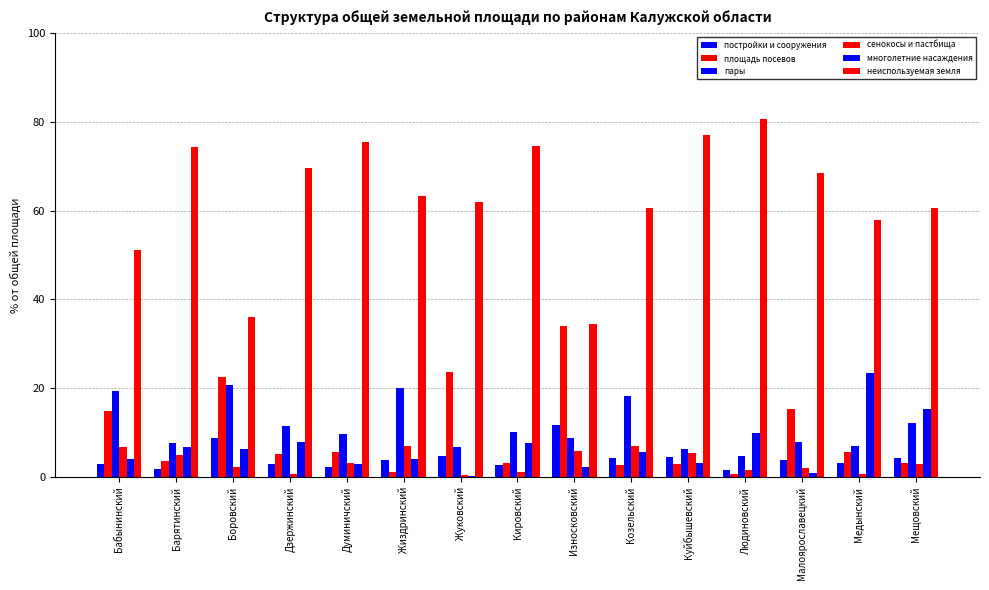

What is the label of the 2nd bar from the right?

Медынский